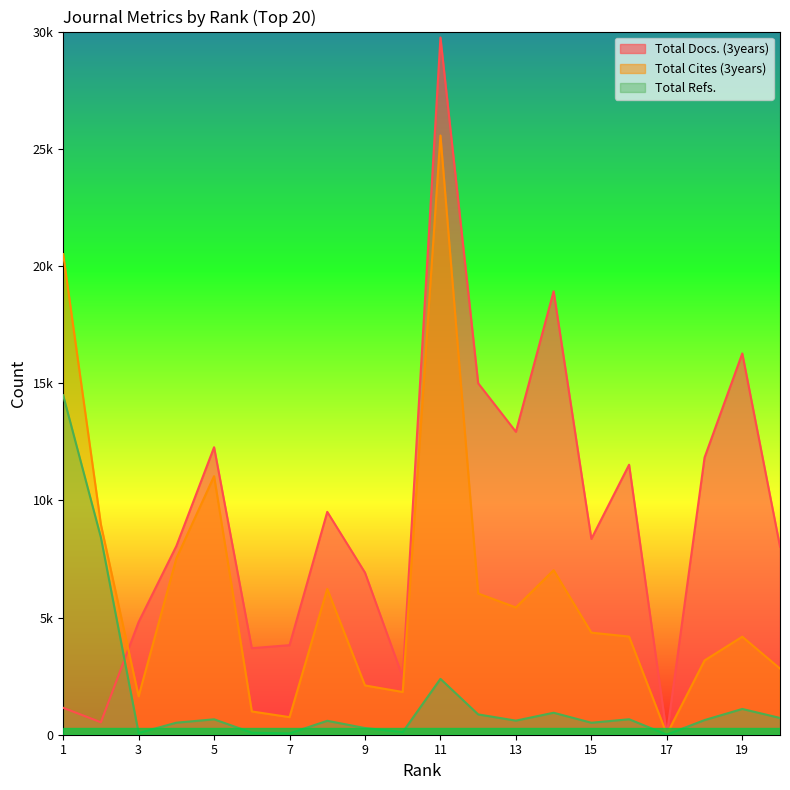

Which series has the widest spread of values?

Total Docs. (3years)